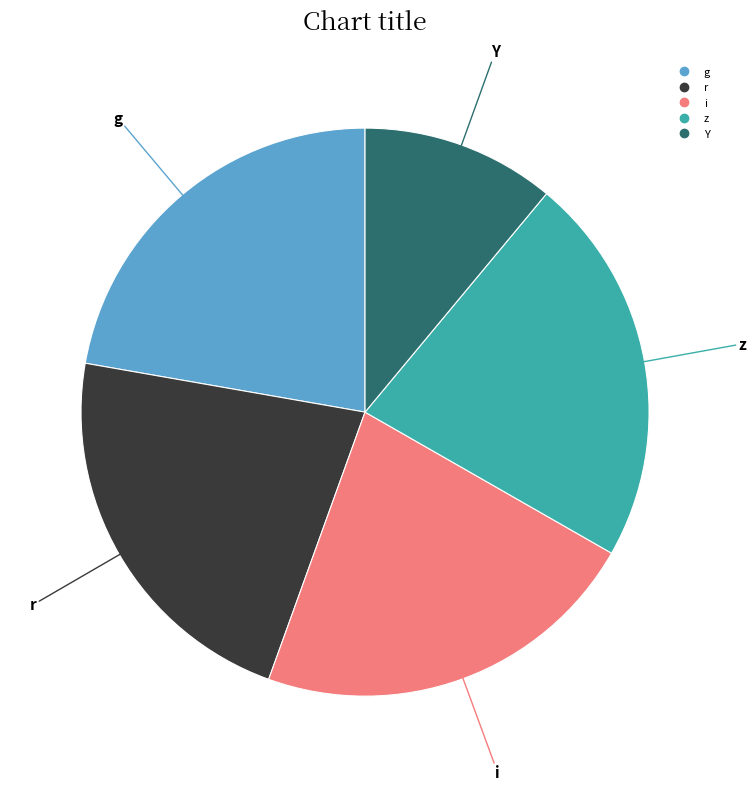

Is there a majority slice in this chart?

No